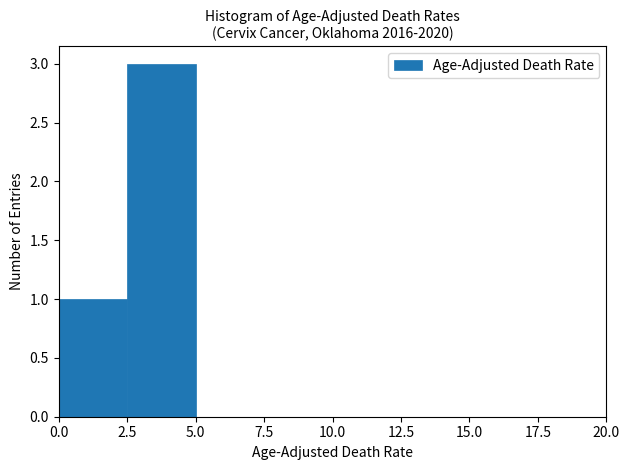

Which range on the x-axis has the tallest bar?

2.5 to 5.0